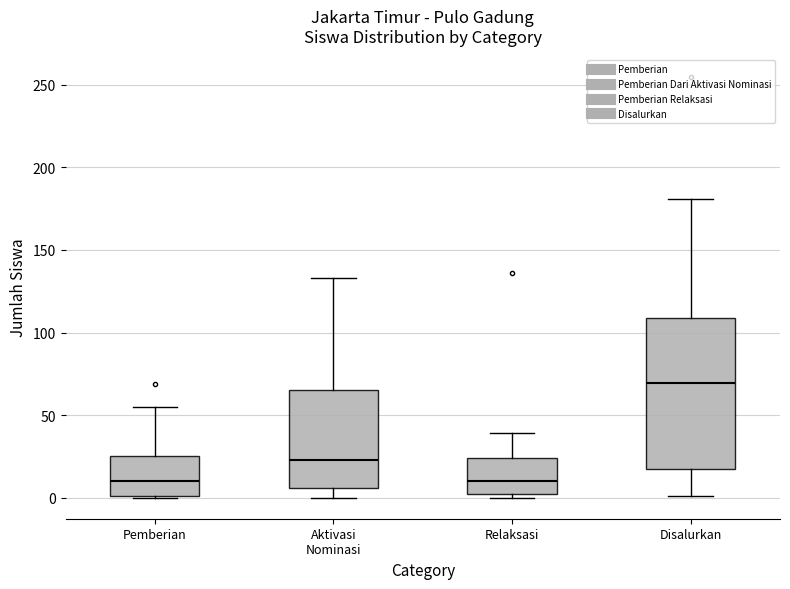

Reading left to right, transcribe this box plot: for each box, give where its median line is, the range the box spans, and where its two whiskers end, as read against the y-axis. The values are not printed on the chart, so give them approximately, as read against the axis.

Pemberian: median 10, box 0 to 25, whiskers 0 to 55
Aktivasi Nominasi: median 25, box 5 to 65, whiskers 0 to 135
Relaksasi: median 10, box 0 to 25, whiskers 0 (just below the box's lower edge) to 40
Disalurkan: median 70, box 15 to 110, whiskers 0 to 180